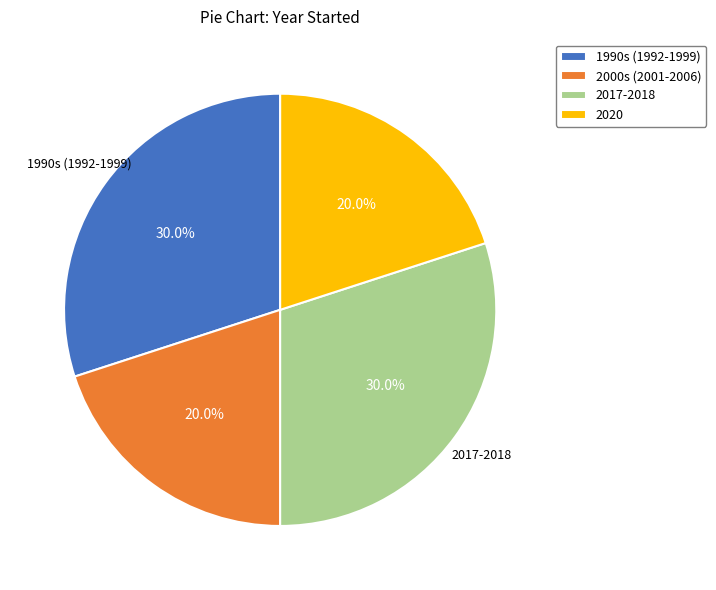

What percentage do 1990s (1992-1999) and 2000s (2001-2006) together represent?

50.0%